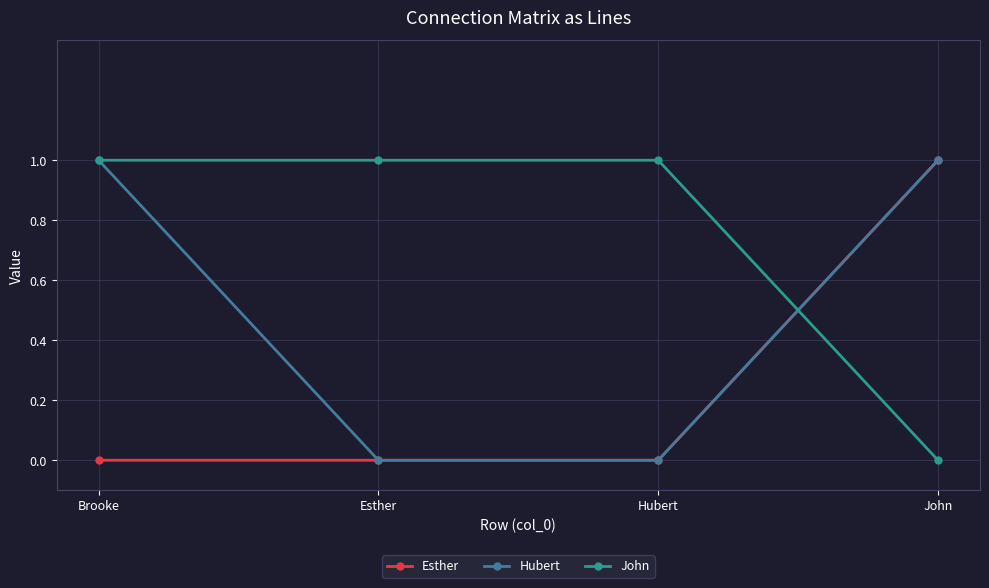

After their last crossing, which series has the higher values: John or Esther?

Esther